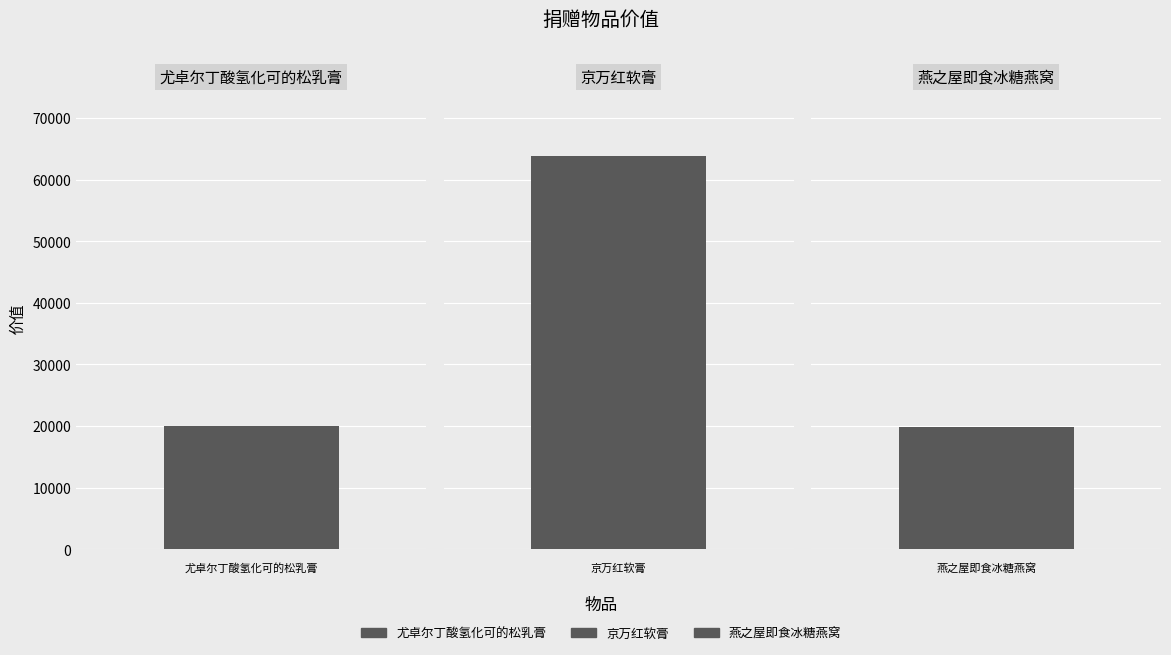

The value at 燕之屋即食冰糖燕窝 is 28590. True or false?

False